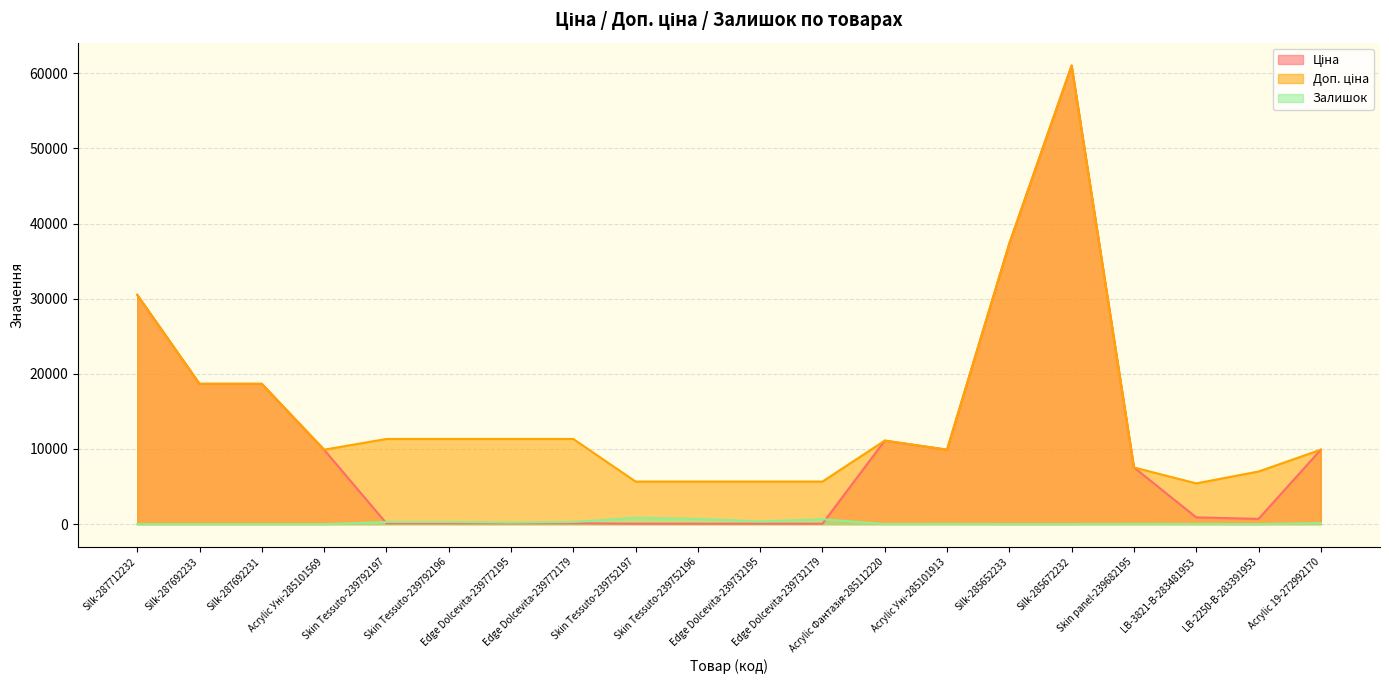

True or false: Залишок and Доп. ціна intersect in this chart.

False